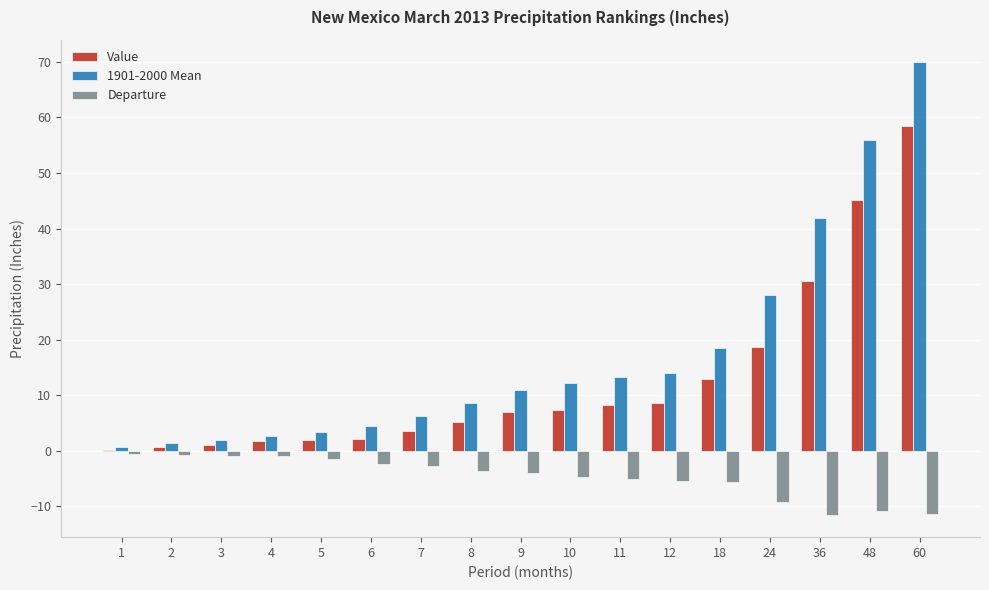

At which category does the chart reach its peak across all series?

60